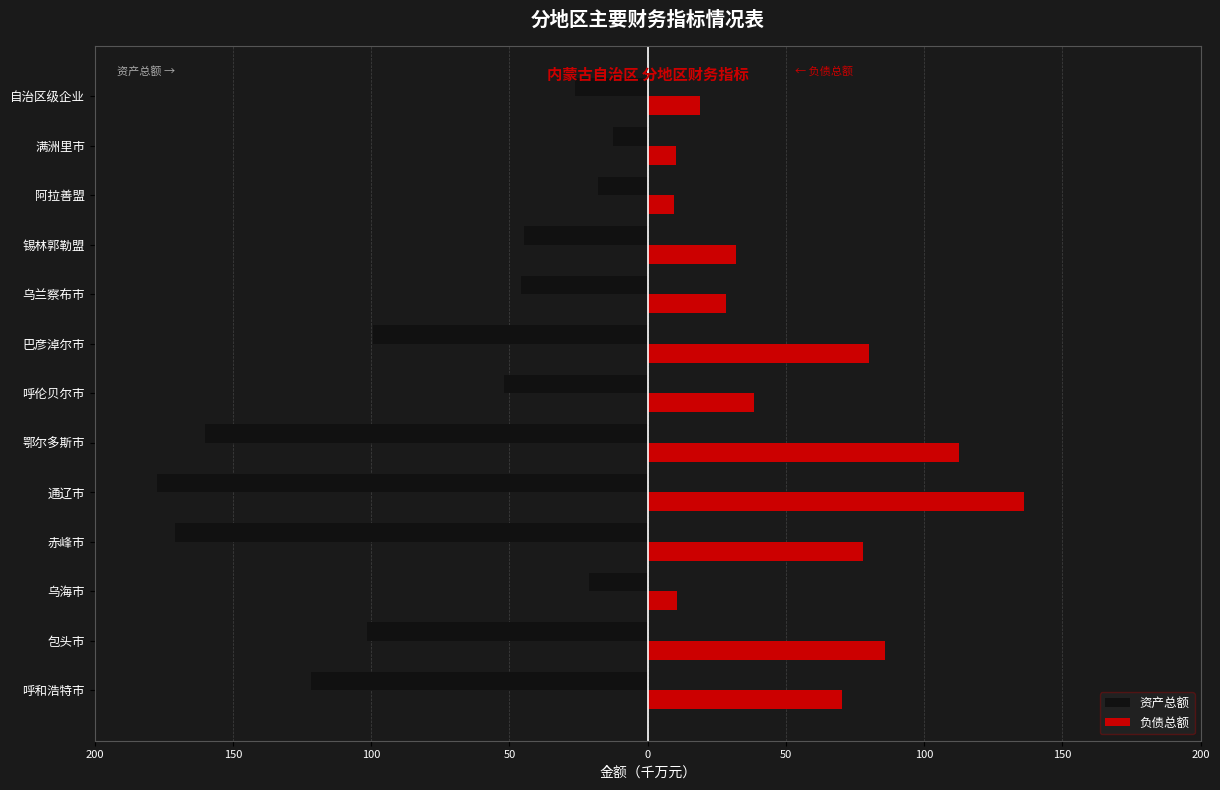

What are all the series names shown in the legend?

资产总额, 负债总额